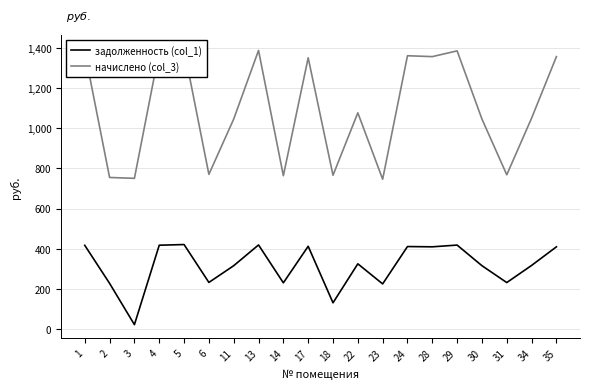

The value of начислено (col_3) at 23 is 239.9. True or false?

False